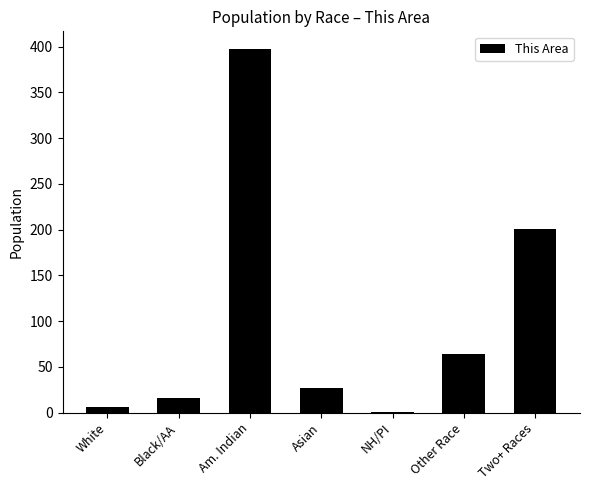

Which has a higher value, NH/PI or Two+ Races?

Two+ Races